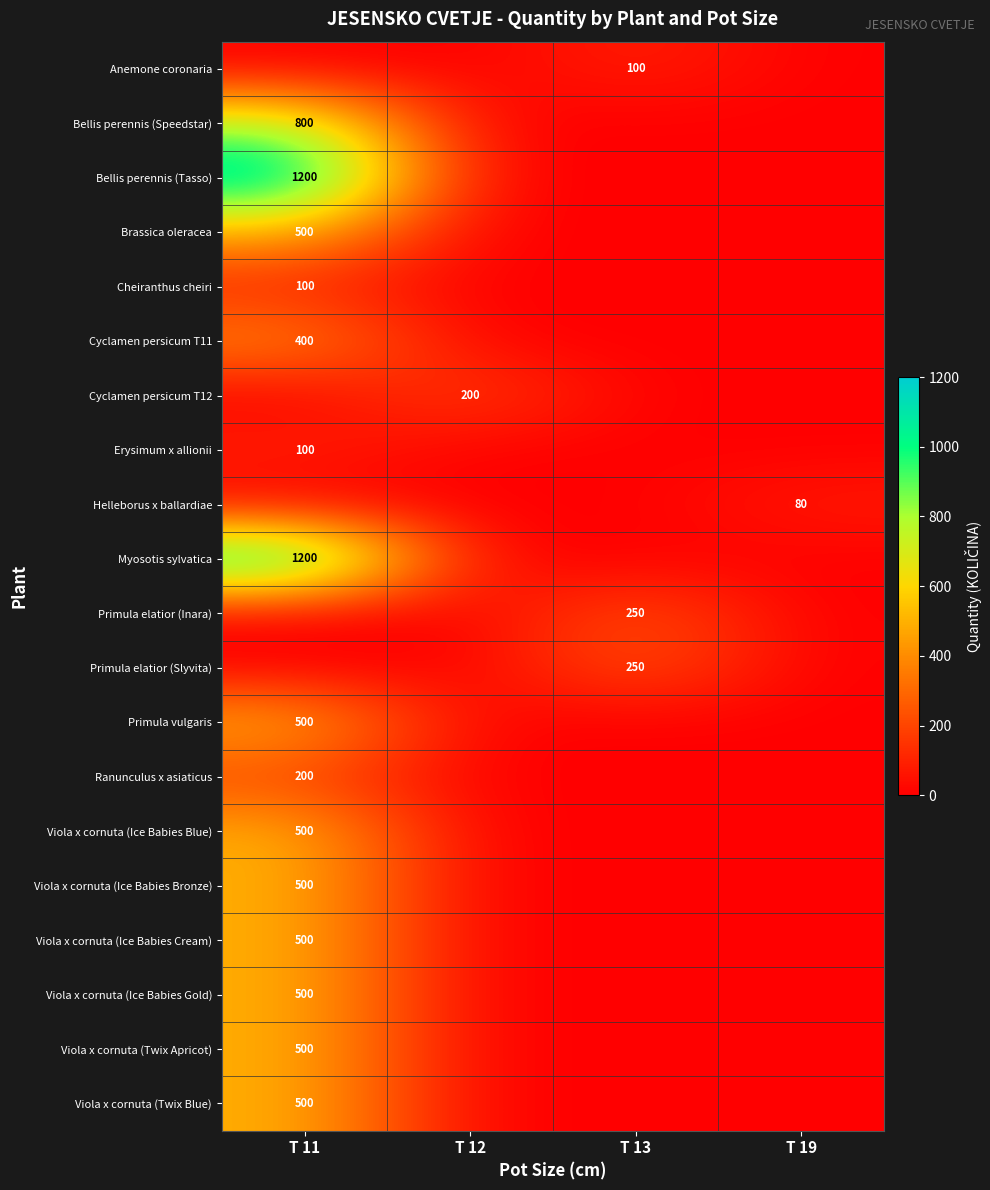

The Cheiranthus cheiri series shows 100 at T 11. True or false?

True